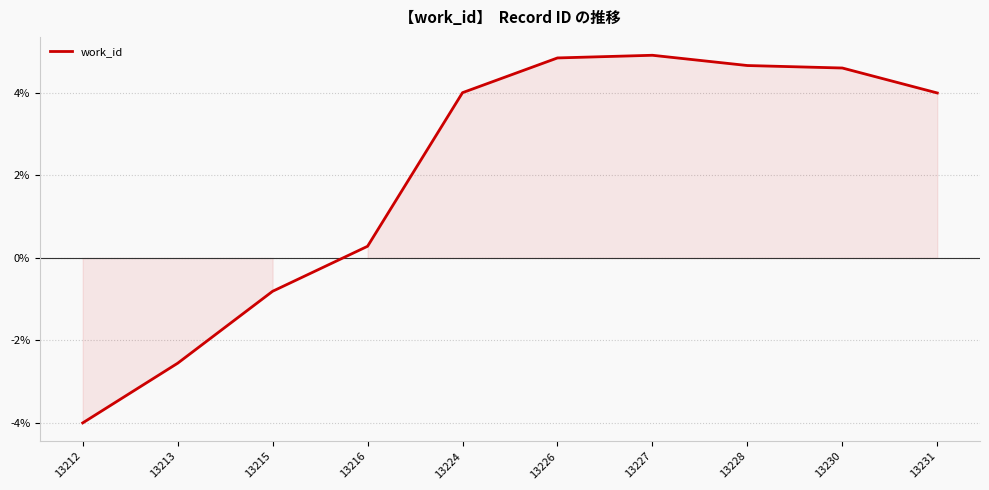

Reading left to right, what are all the values shown in this chart?

13212=-0.0	13213=-0.0	13215=-0.0	13216=0.0	13224=0.0	13226=0.0	13227=0.0	13228=0.0	13230=0.0	13231=0.0